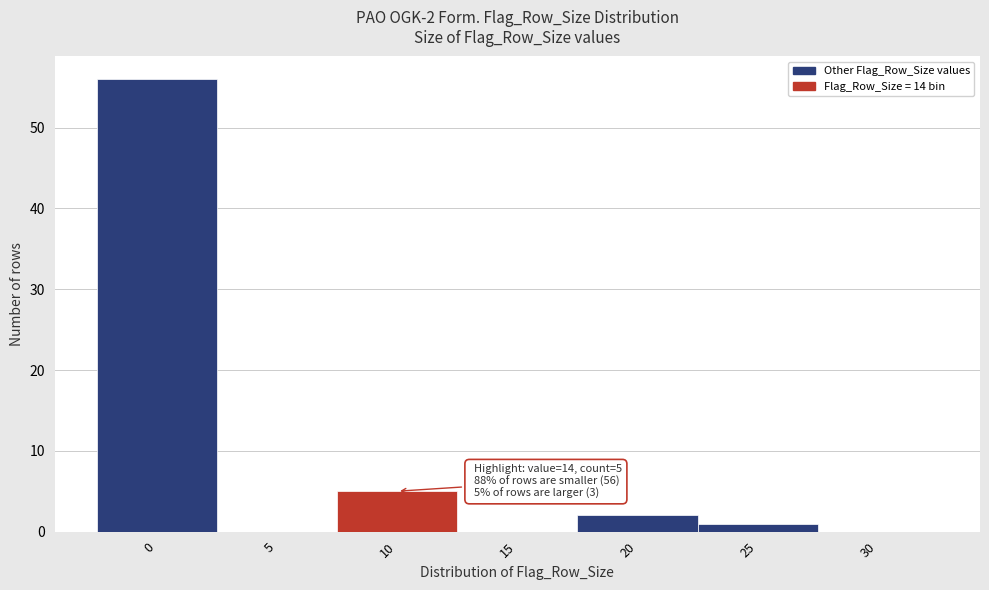

Reading left to right, list all the values displayed in this chart.

0=56	5=0	10=5	15=0	20=2	25=1	30=0